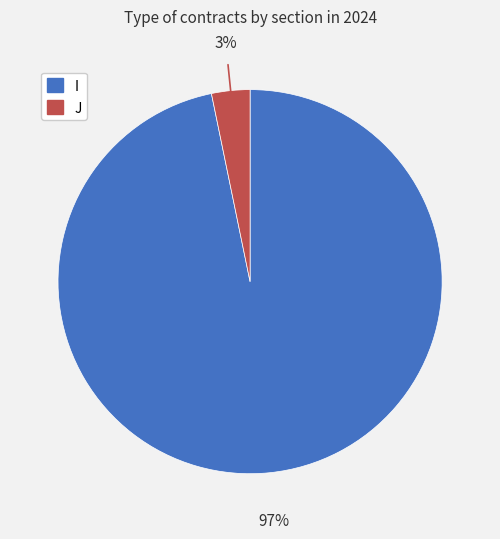

Is J the majority of the pie?

No